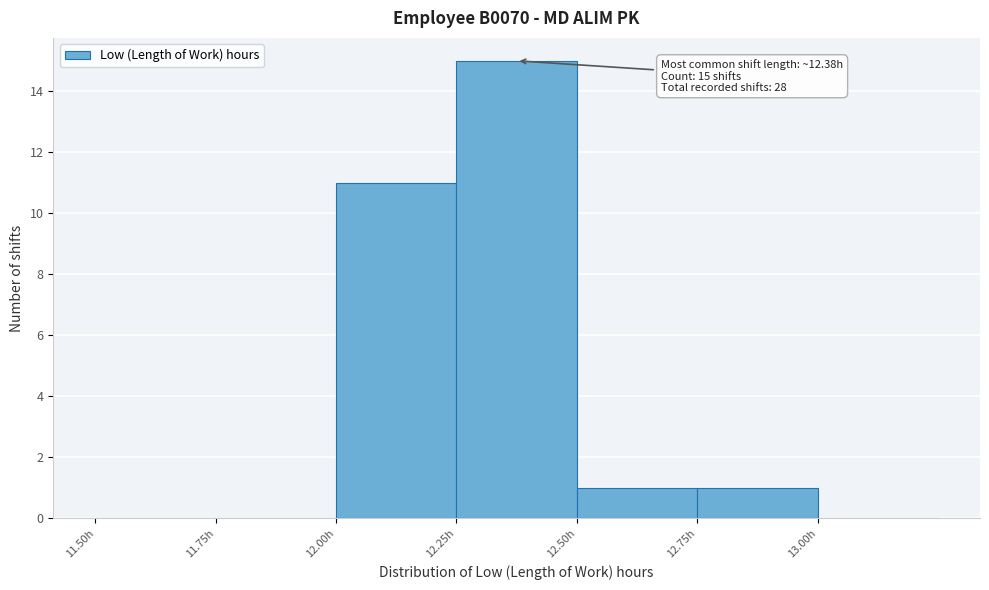

Which range on the x-axis has the tallest bar?

12.25 to 12.50